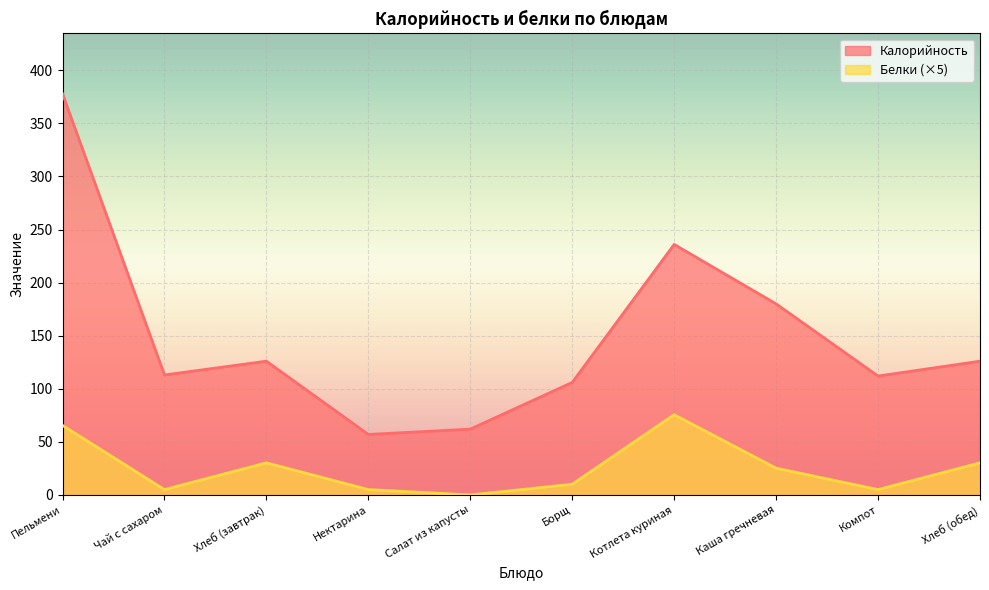

How many lines are shown in the chart?

2